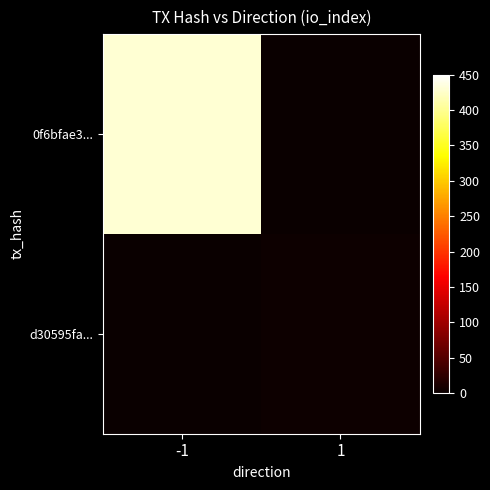

At which category does the chart reach its peak across all series?

-1